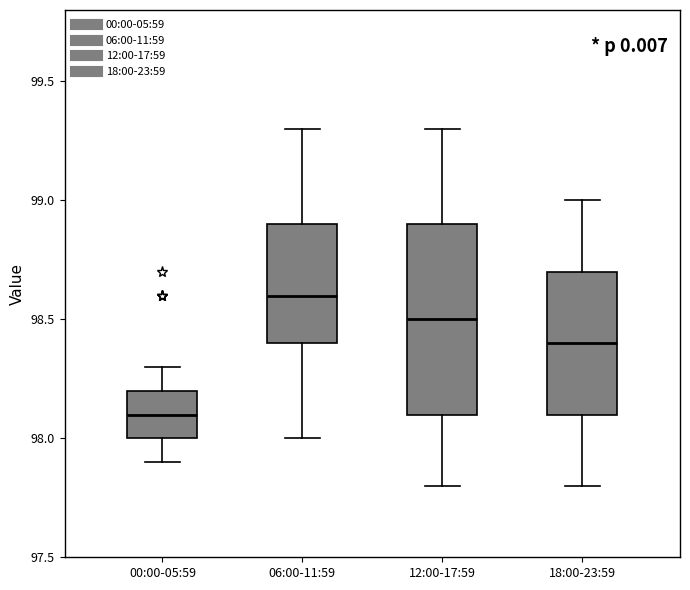

Reading left to right, read every box against the y-axis: the position of its median line, the range the box covers, and the ends of its whiskers. The values are not printed on the chart, so give them approximately, as read against the axis.

00:00-05:59: median 98.1, box 98.0 to 98.2, whiskers 97.9 to 98.3
06:00-11:59: median 98.6, box 98.4 to 98.9, whiskers 98.0 to 99.3
12:00-17:59: median 98.5, box 98.1 to 98.9, whiskers 97.8 to 99.3
18:00-23:59: median 98.4, box 98.1 to 98.7, whiskers 97.8 to 99.0